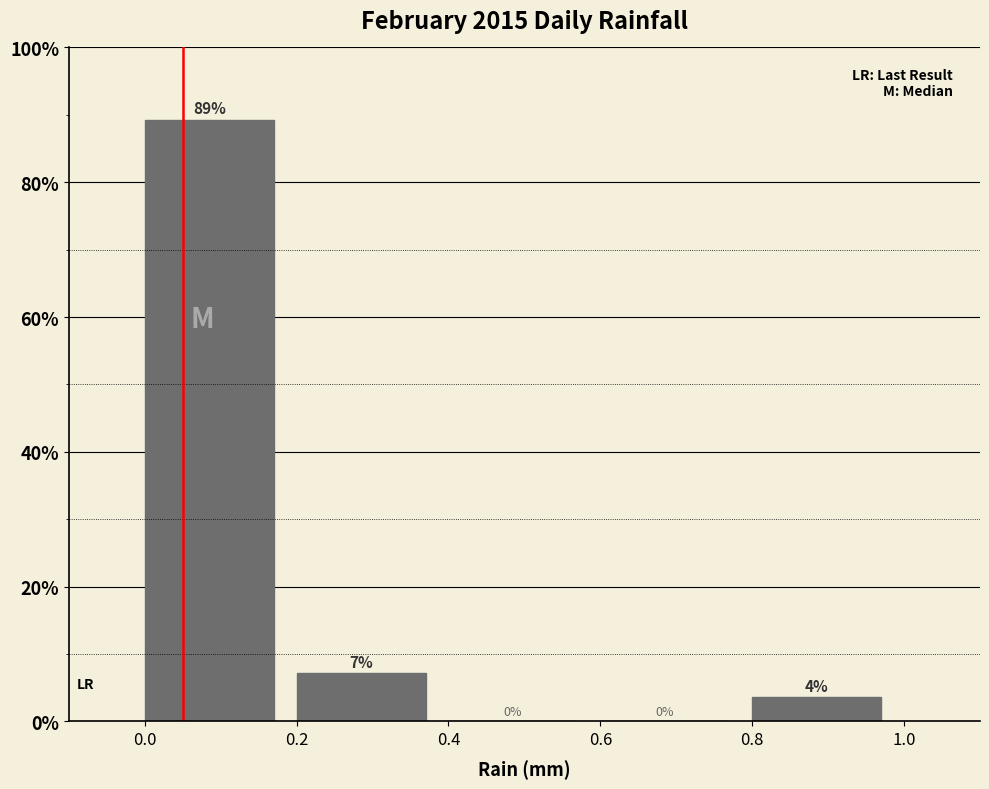

Over which range of the x-axis is the bar tallest?

0.0 to 0.2